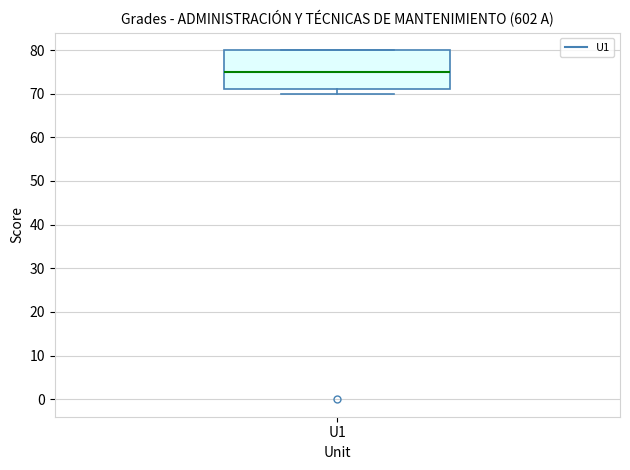

Transcribe this box plot: give where the median line is, the range the box spans, and where the two whiskers end, as read against the y-axis. The values are not printed on the chart, so give them approximately, as read against the axis.

median 75, box 71 to 80, whiskers 70 to 80